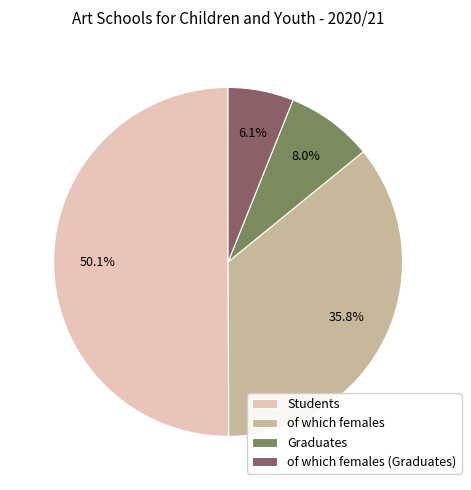

To the nearest percent, what percentage of the pie is of which females?

36%